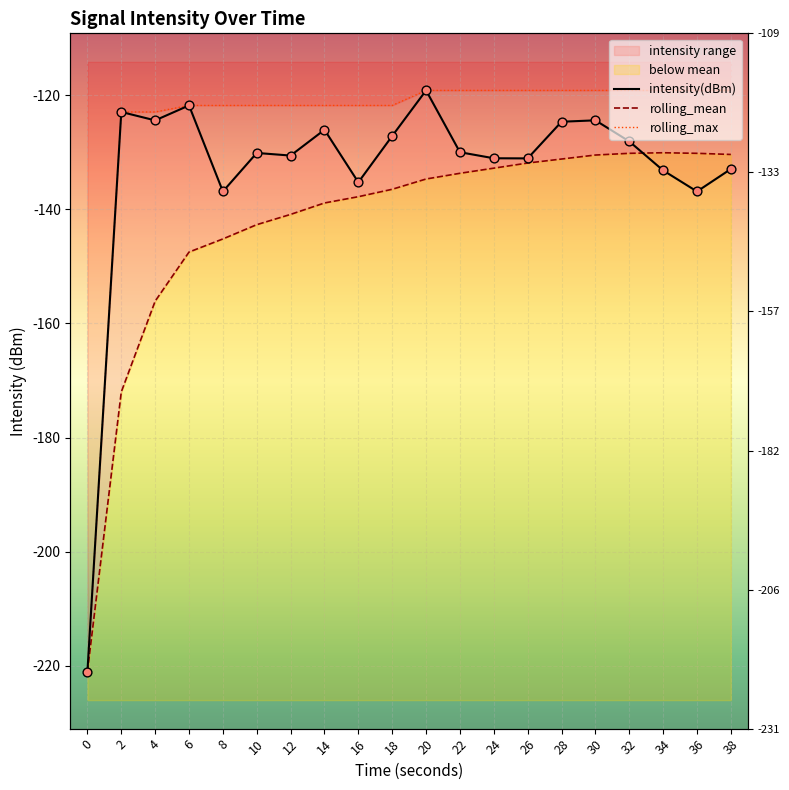

Which series contains the highest Y value?

intensity(dBm)